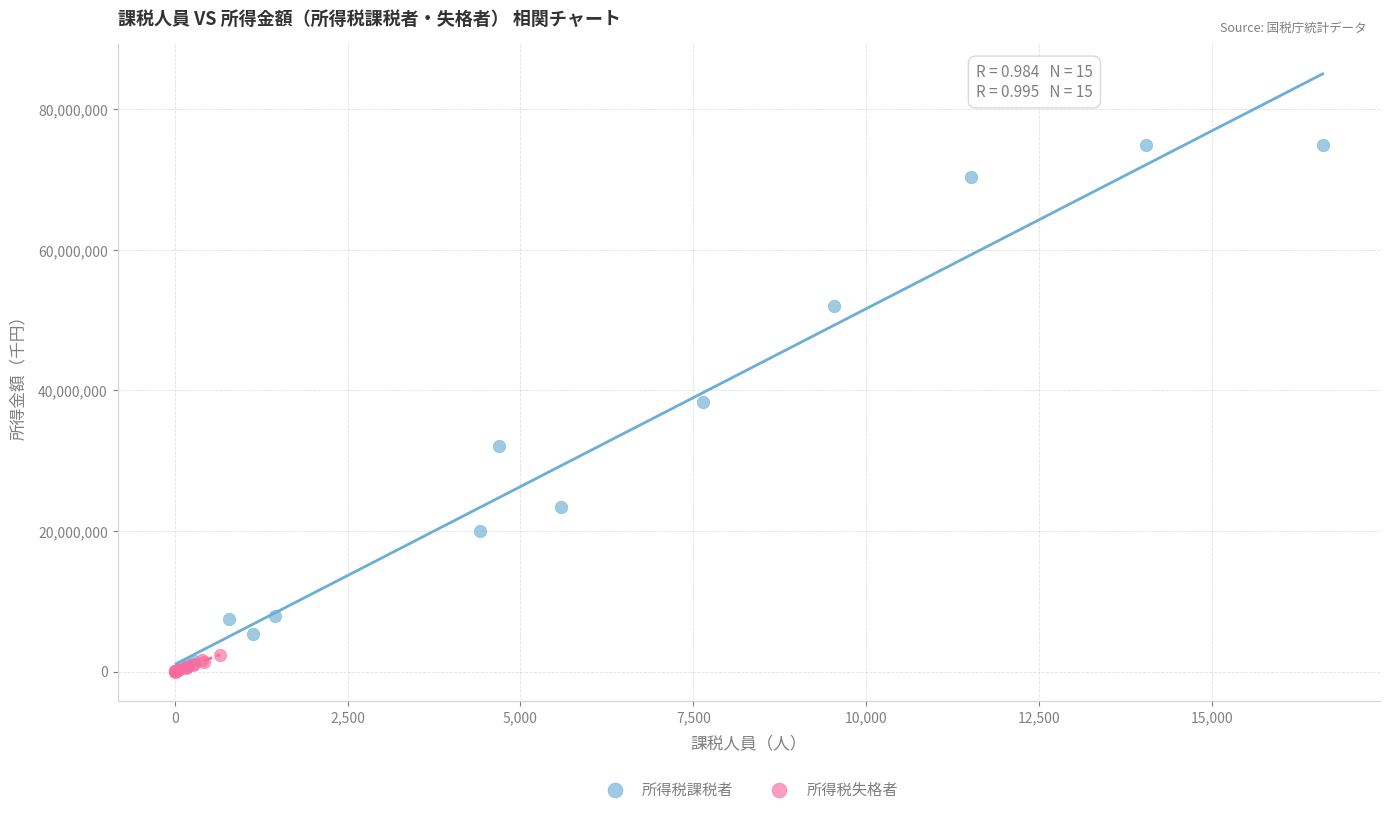

Which series contains the highest Y value?

所得税課税者